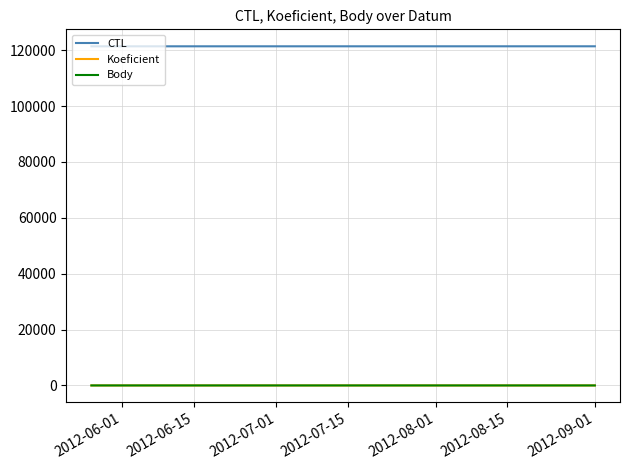

What is the maximum value for Koeficient?

3